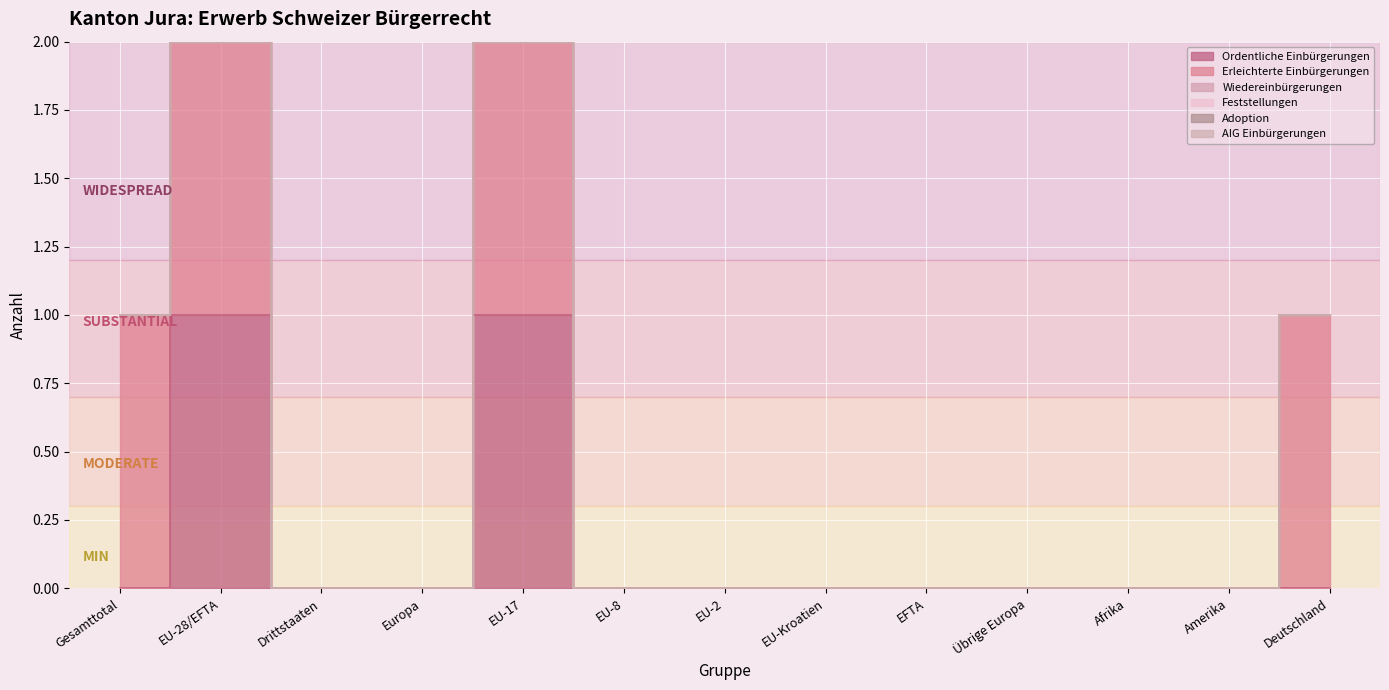

Which series has the largest total across all categories?

Erleichterte Einbürgerungen